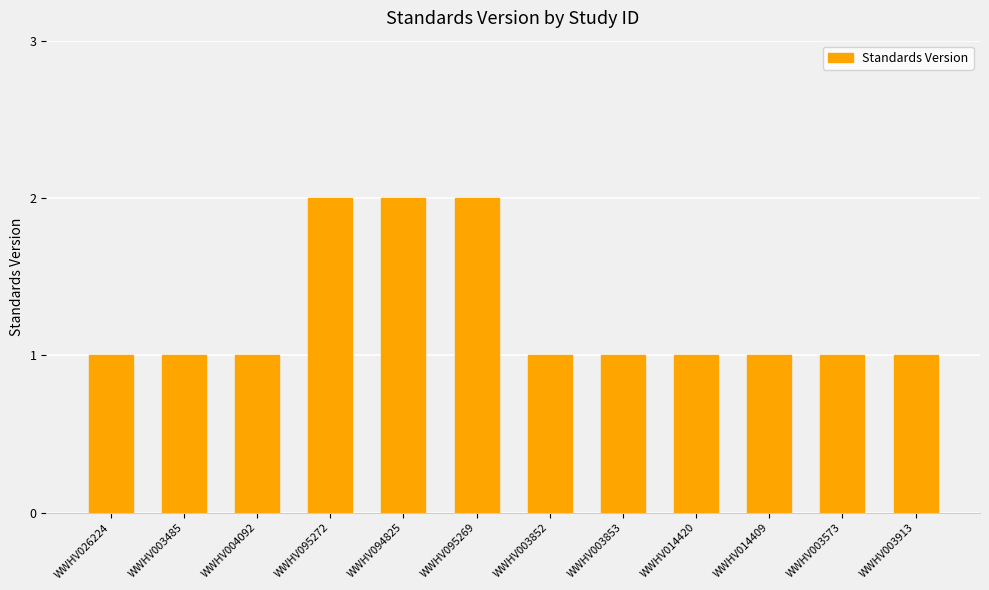

Reading left to right, transcribe all the data shown in this chart.

1	1	1	2	2	2	1	1	1	1	1	1